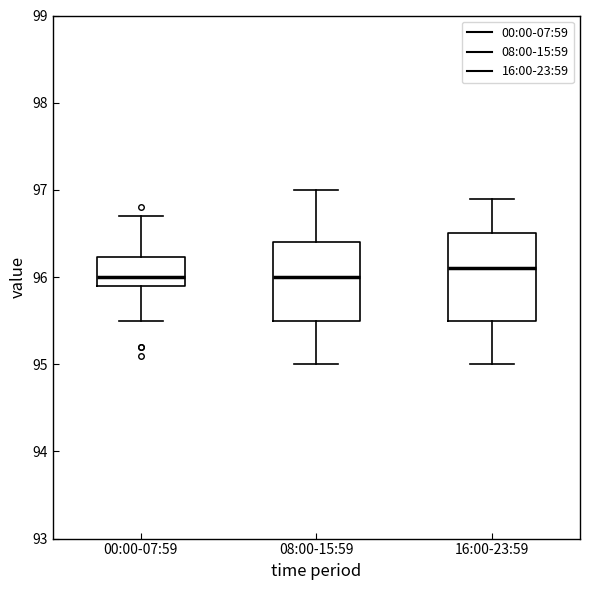

Where is the upper edge of the box for 16:00-23:59 on the y-axis? The values are not printed on the chart, so give them approximately, as read against the axis.

96.5